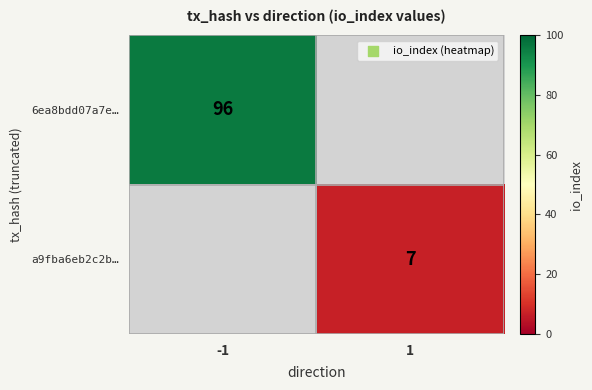

Which has a higher value, 1 or -1?

-1